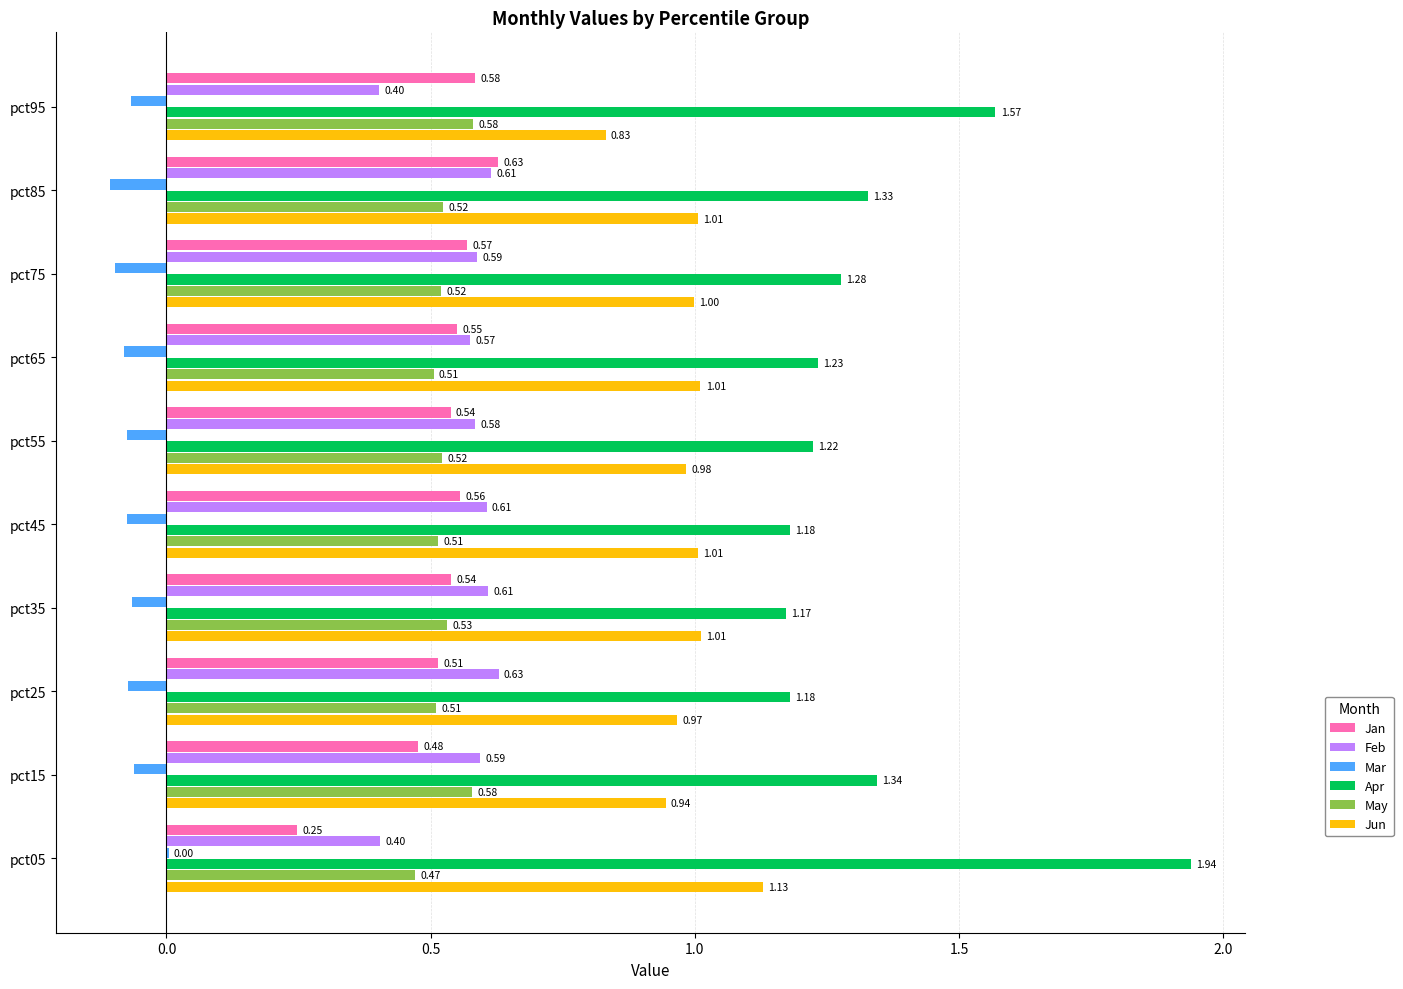

Is the value of Mar at pct75 greater than the value of May at pct45?

No